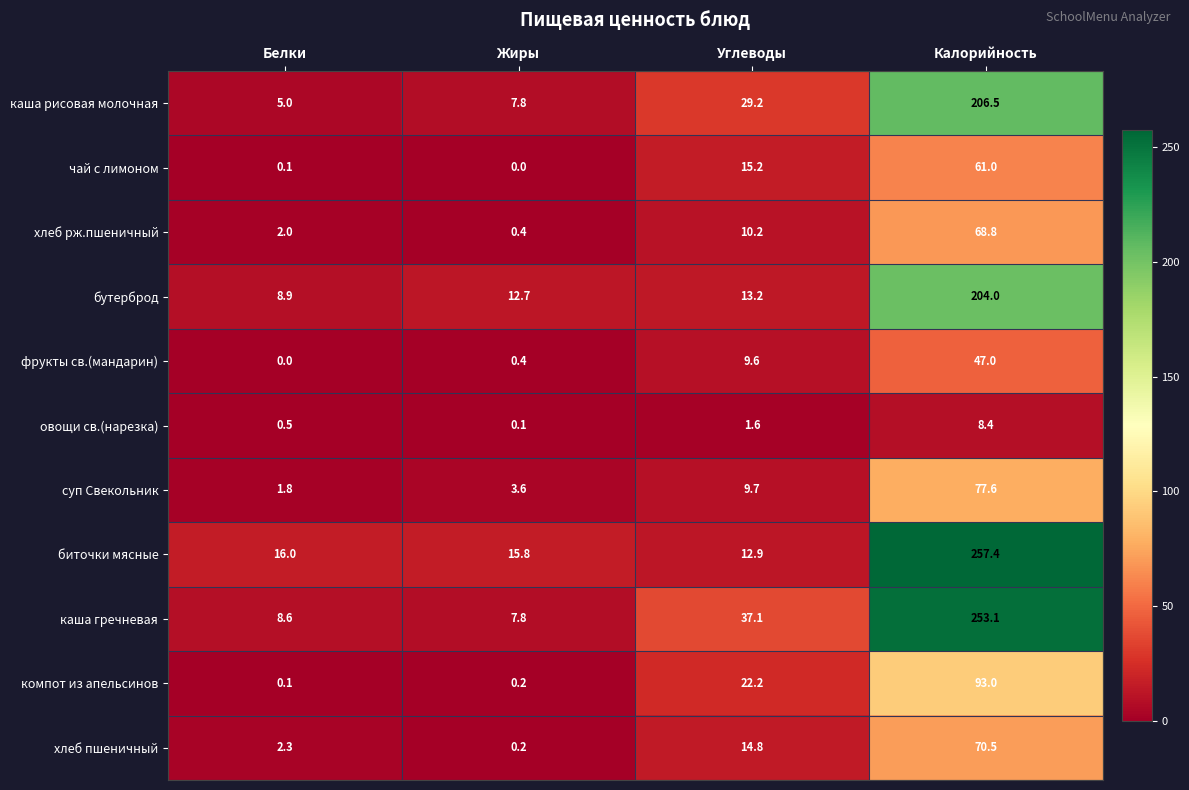

True or false: овощи св.(нарезка) has a value of 0.5 at Белки.

True